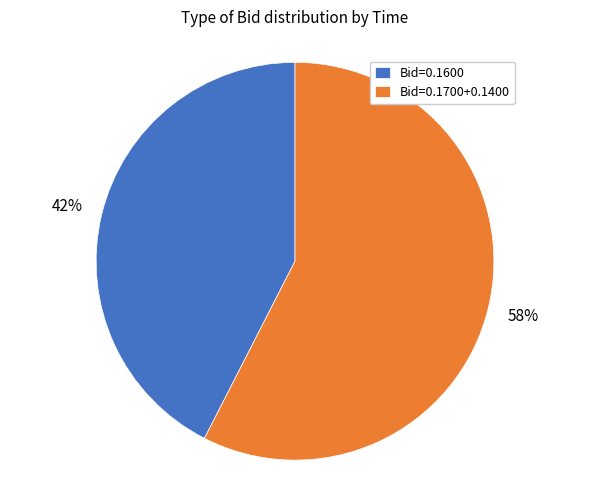

What is the largest slice in the pie chart?

Bid=0.1700+0.1400